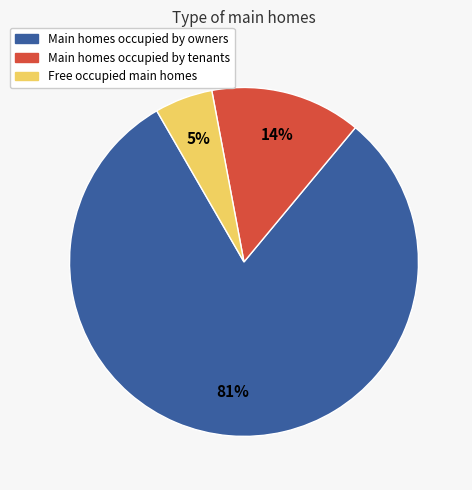

Is there a majority slice in this chart?

Yes